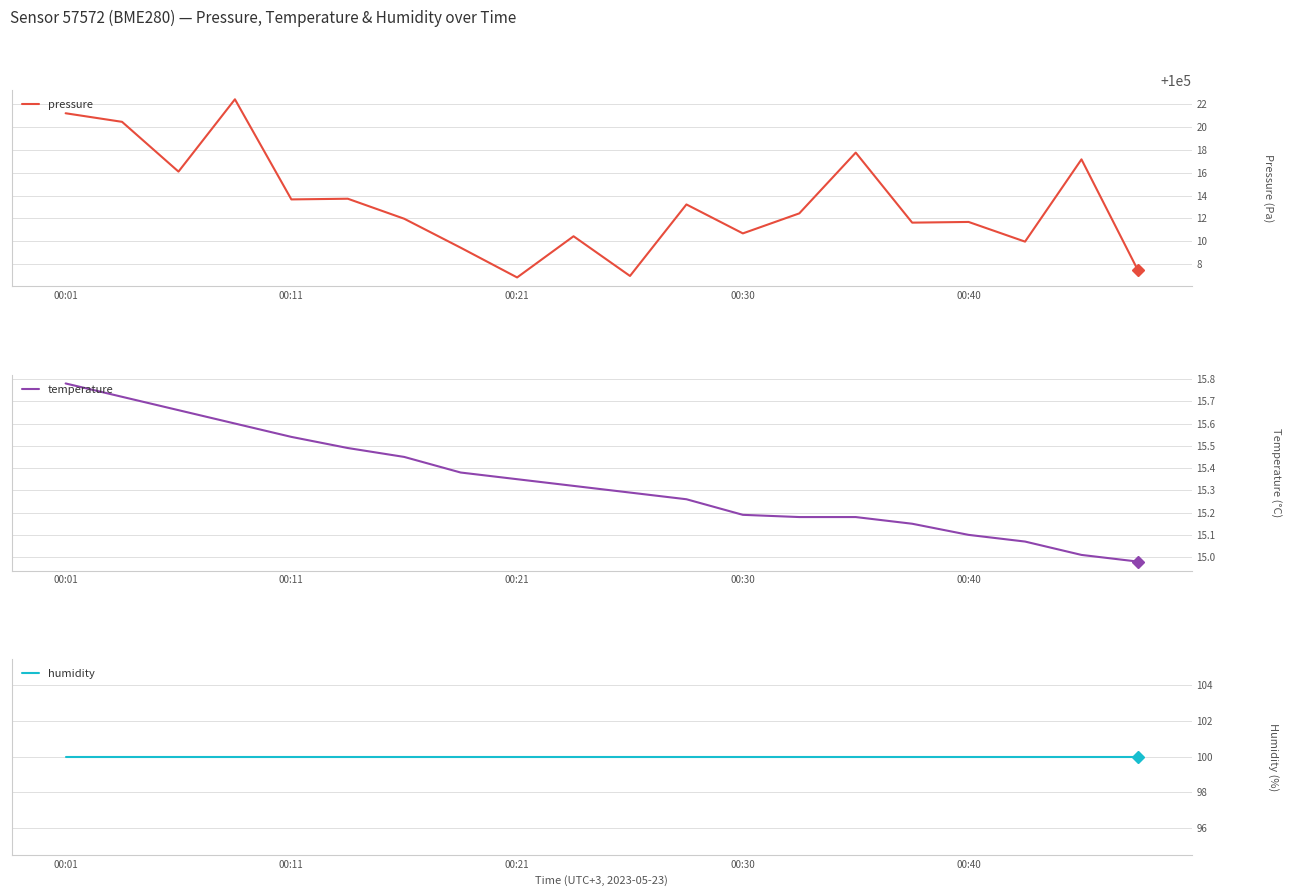

At which label does temperature first exceed 15?

00:01